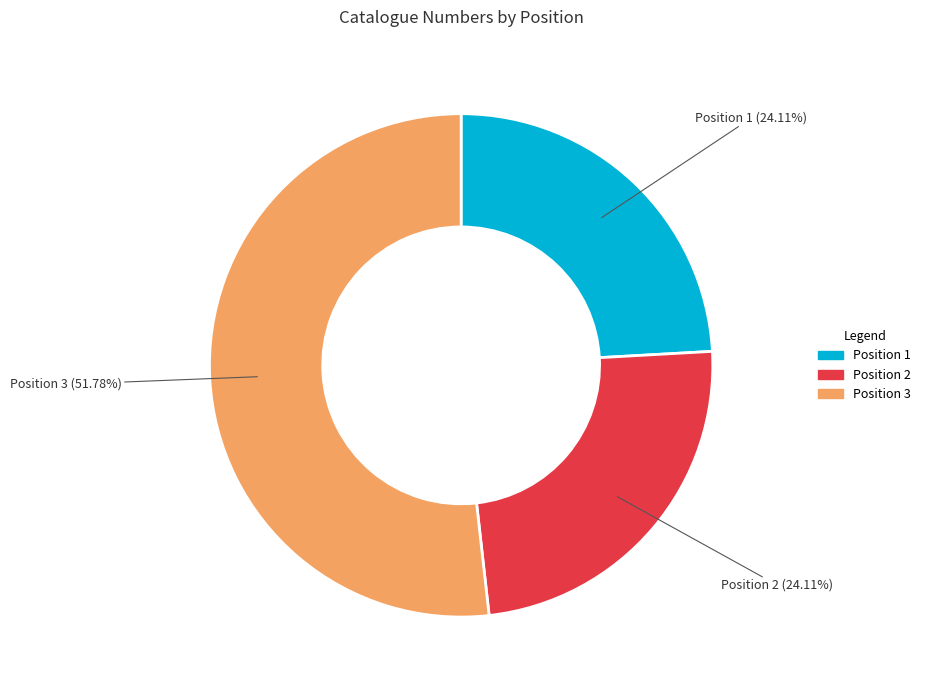

Is there a majority slice in this chart?

Yes